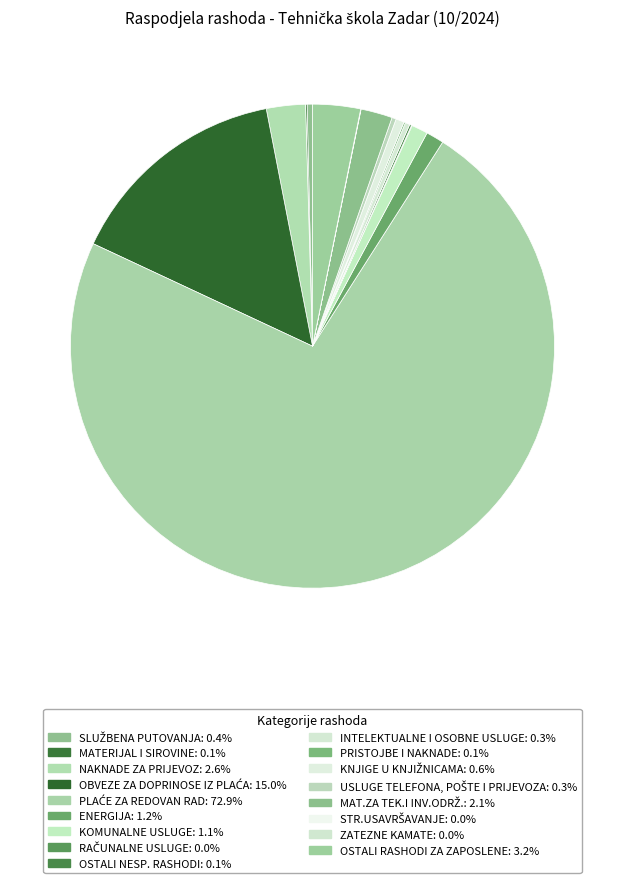

To the nearest percent, what is the average slice percentage?

6%